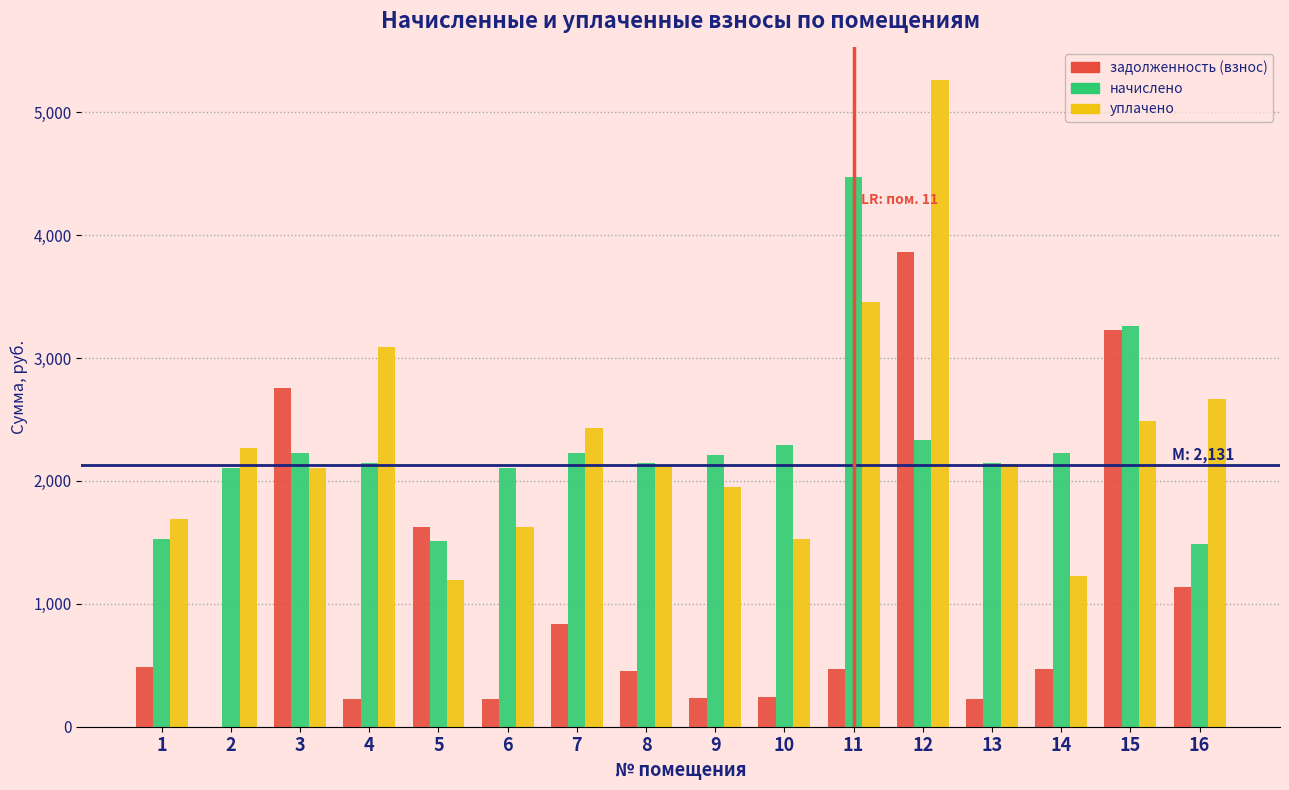

What is the maximum value shown in the chart?

5264.4